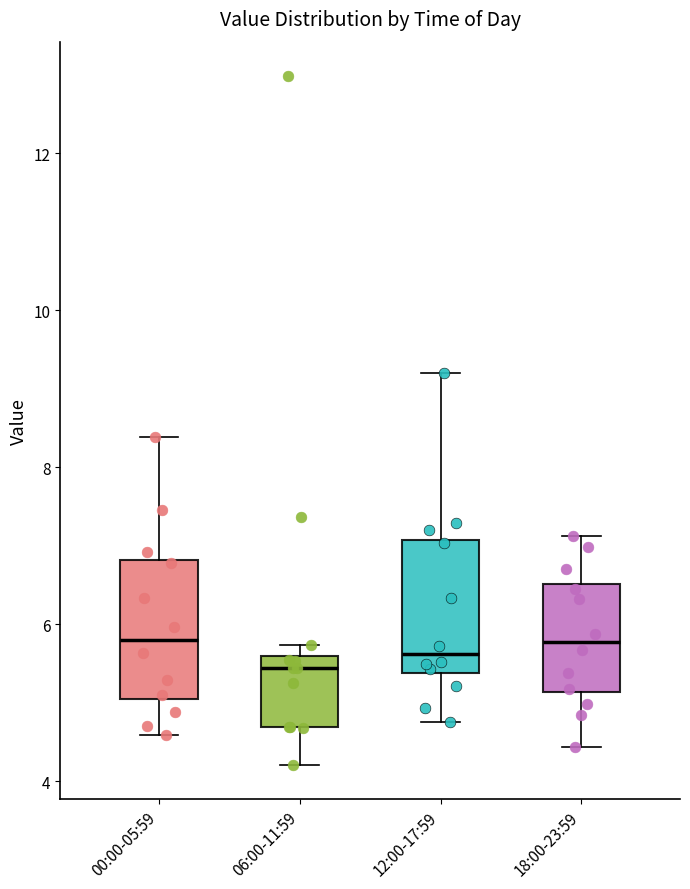

Reading left to right, transcribe this box plot: for each box, give where its median line is, the range the box spans, and where its two whiskers end, as read against the y-axis. The values are not printed on the chart, so give them approximately, as read against the axis.

00:00-05:59: median 5.8, box 5.0 to 6.8, whiskers 4.6 to 8.4
06:00-11:59: median 5.4, box 4.6 to 5.6, whiskers 4.2 to 5.8
12:00-17:59: median 5.6, box 5.4 to 7.0, whiskers 4.8 to 9.2
18:00-23:59: median 5.8, box 5.2 to 6.6, whiskers 4.4 to 7.2